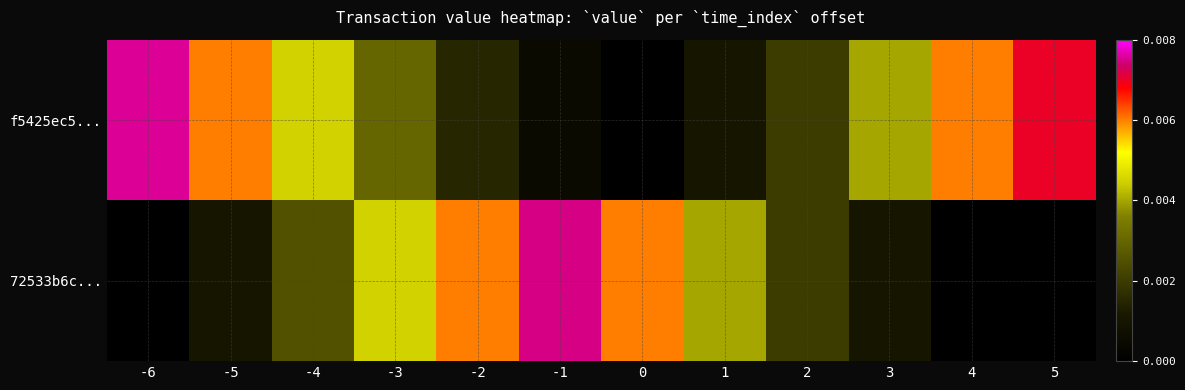

Between -6 and 4, which series saw the biggest shift?

f5425ec5...